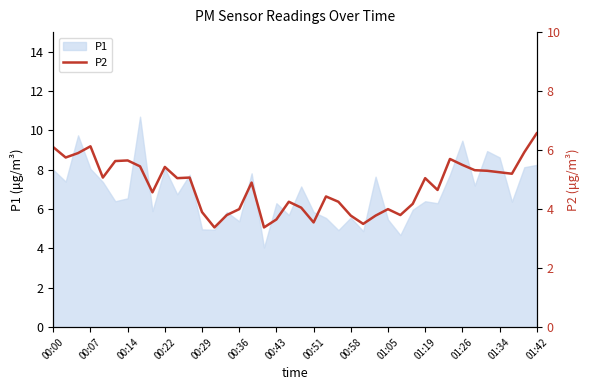

What is the difference between the second highest and minimum values?

2.8